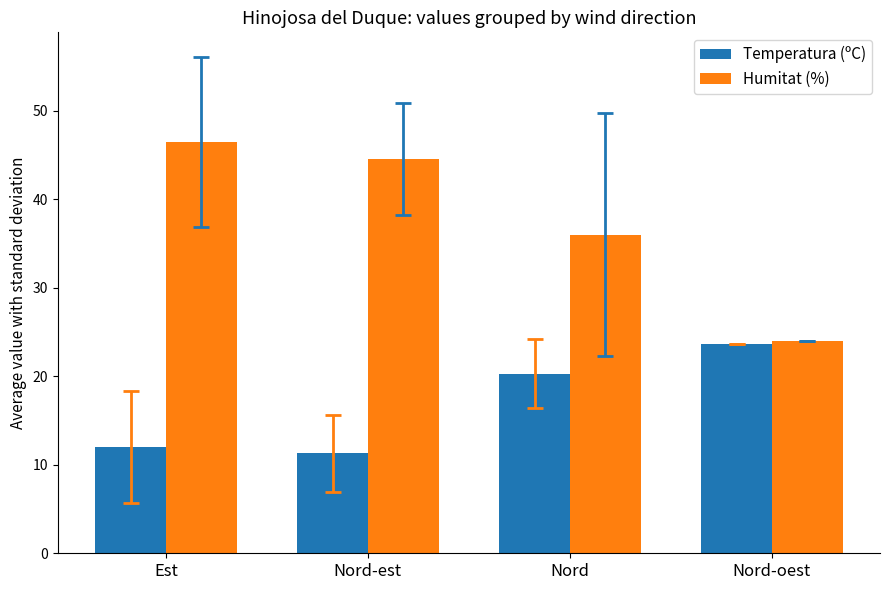

What is the difference between the second highest and second lowest values in the Temperatura (ºC) series?

8.2